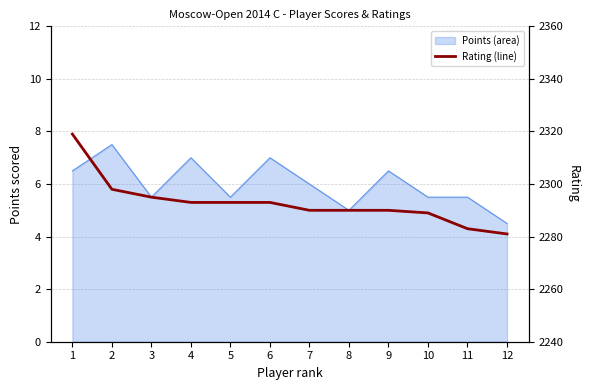

The chart shows a value of 2290 at 8. True or false?

True